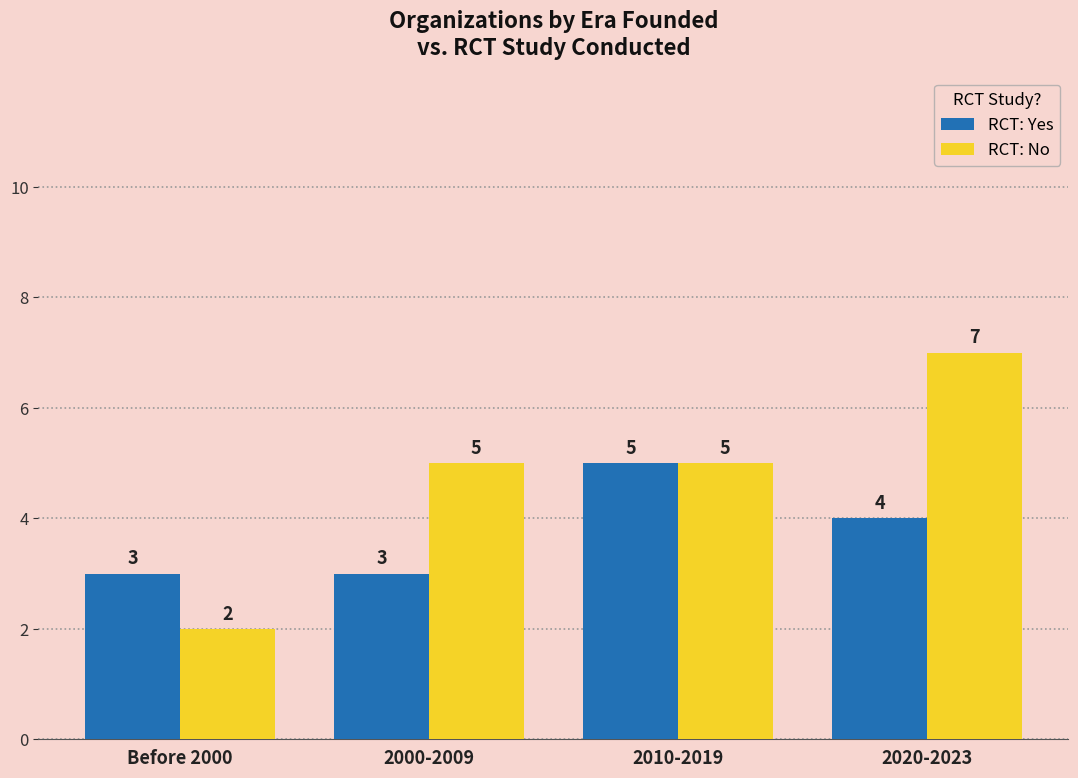

Rank the series by their maximum value, from highest to lowest.

RCT: No, RCT: Yes